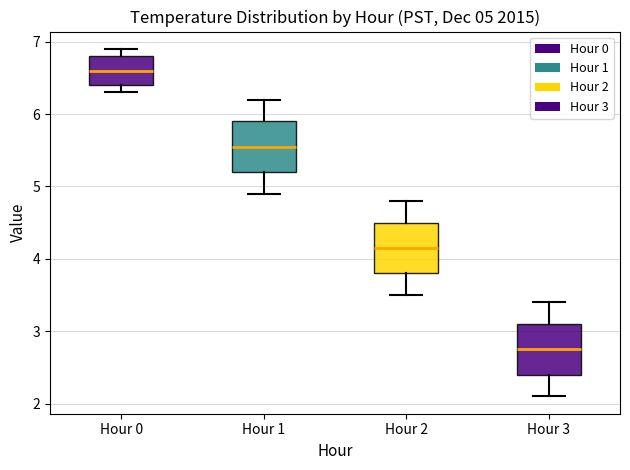

Which box's median line is the lowest?

Hour 3